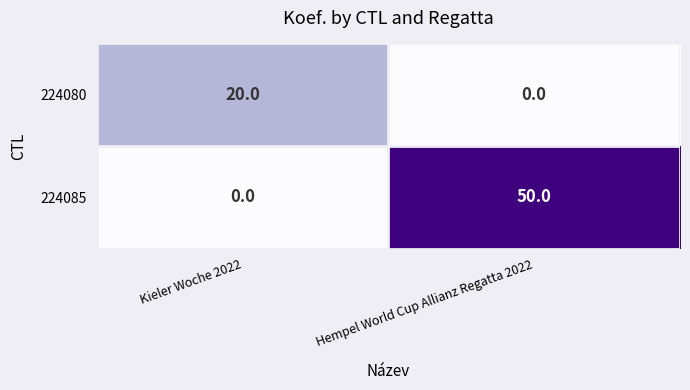

Which series has the widest spread of values?

224085